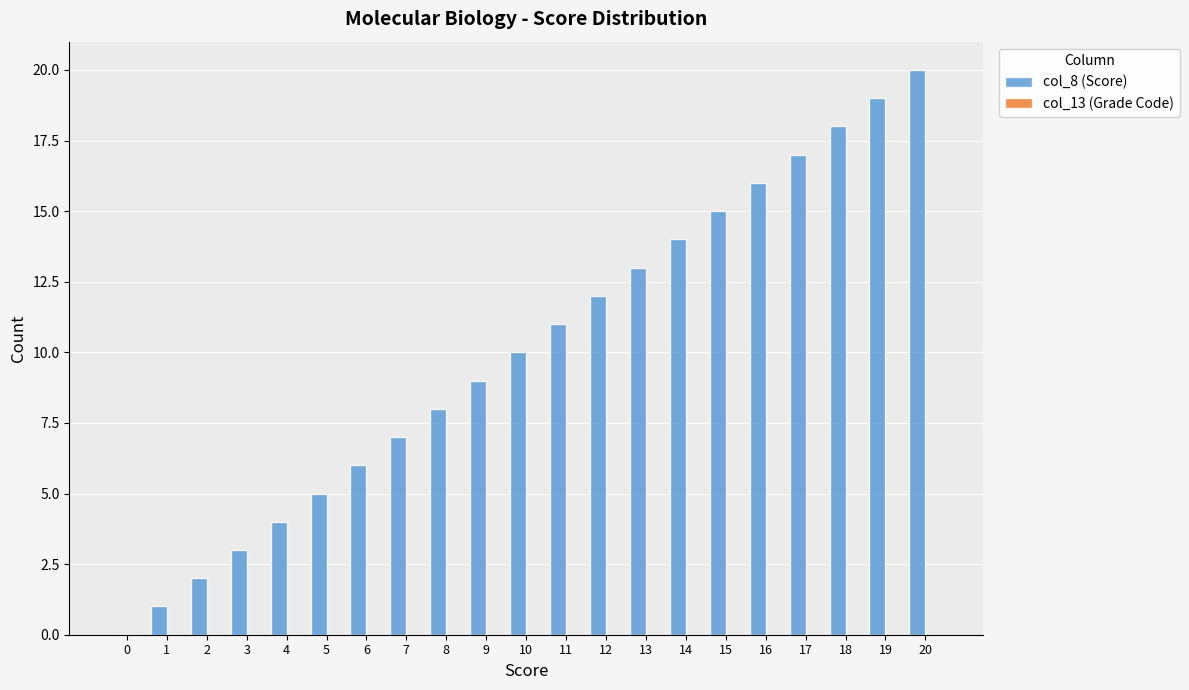

The chart shows a value of 1 at 1. True or false?

True